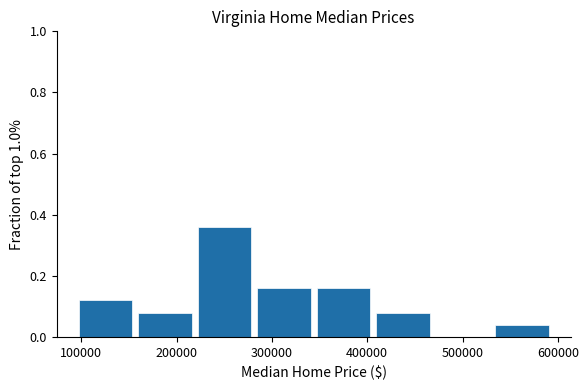

How tall is the bar that spans 220000 to 280000 on the x-axis? Neither the bar edges nor the heights are printed on the chart, so give them approximately, as read against the axes.

0.36